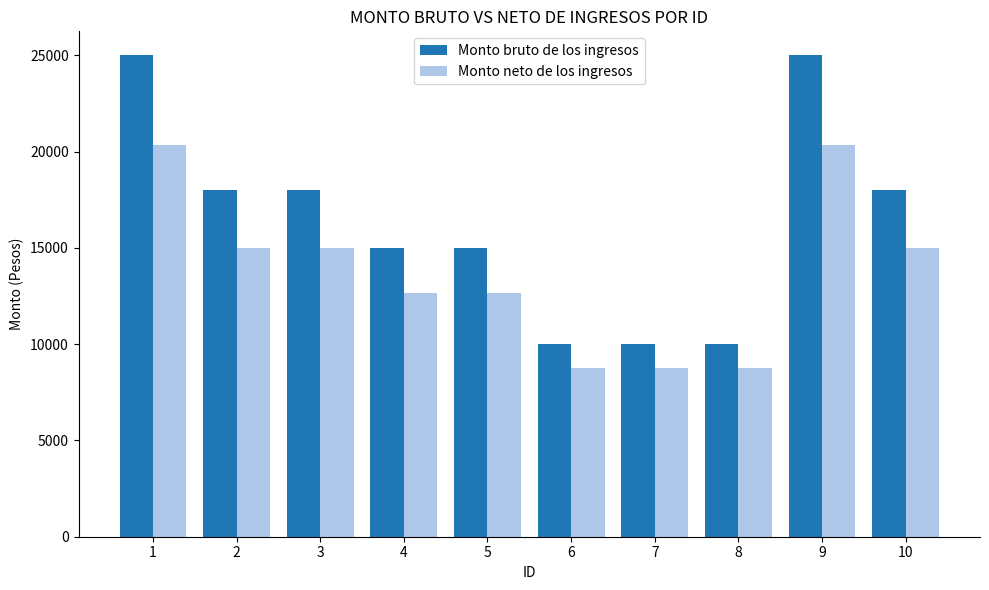

What are all the series names shown in the legend?

Monto bruto de los ingresos, Monto neto de los ingresos